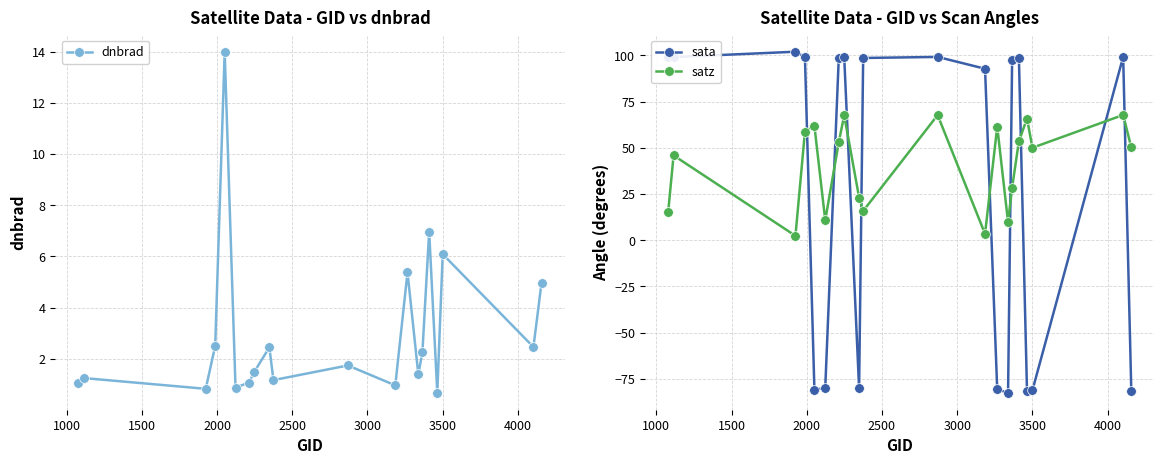

In satz, how many points are higher than both neighbors (excluding endpoints)?

7